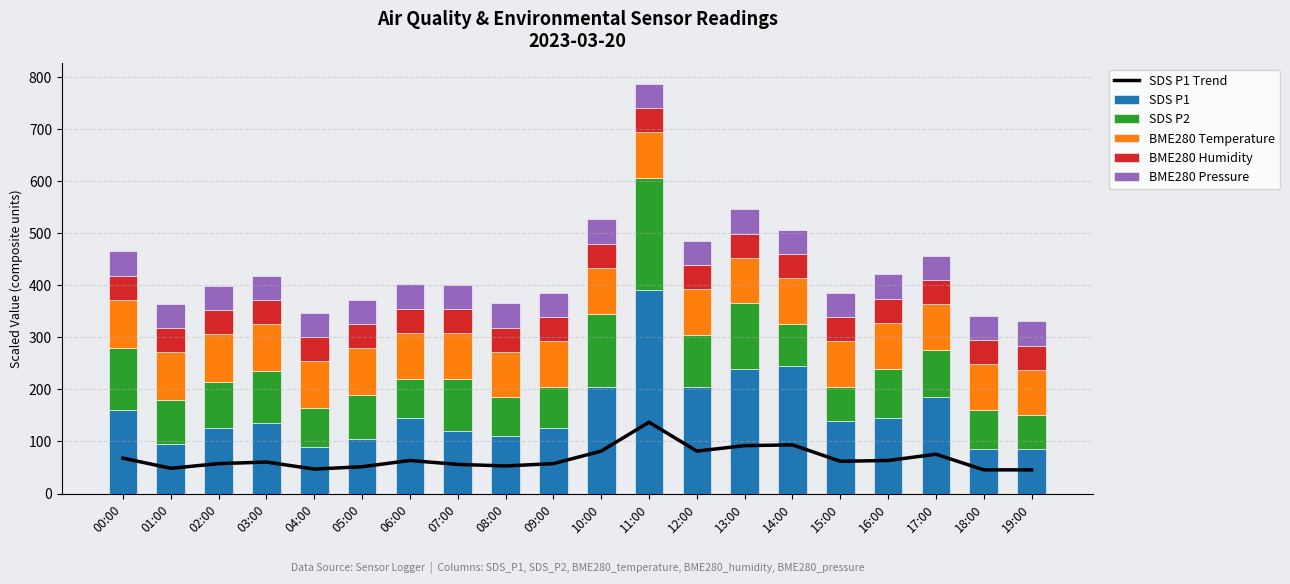

At which label does SDS P1 first exceed 140?

00:00